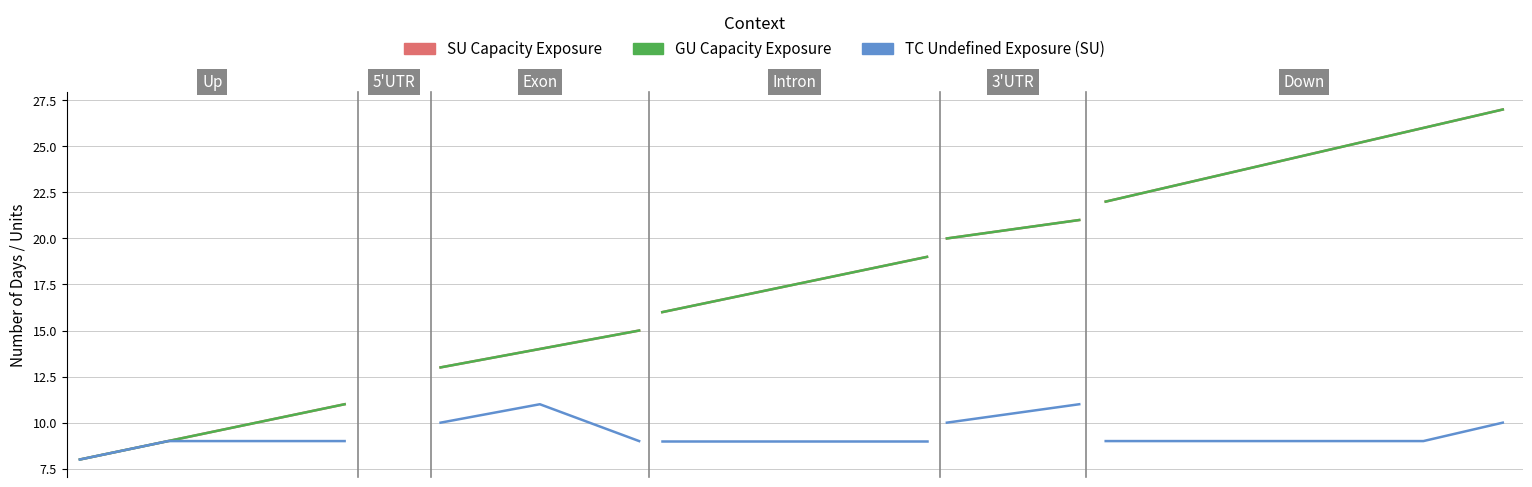

How many lines are shown in the chart?

3